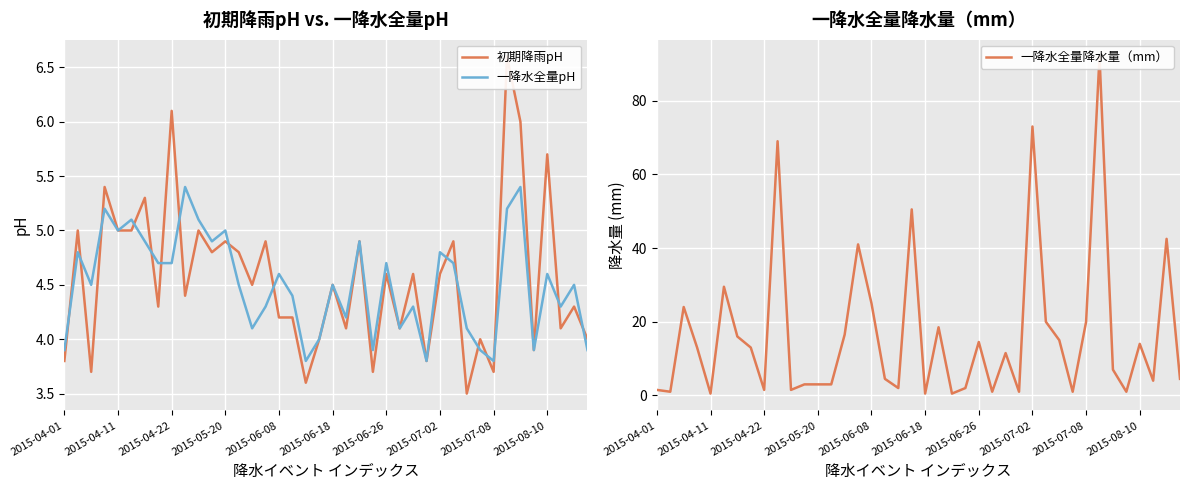

What is the difference between the 一降水全量pH values at 35 and 14?

0.2